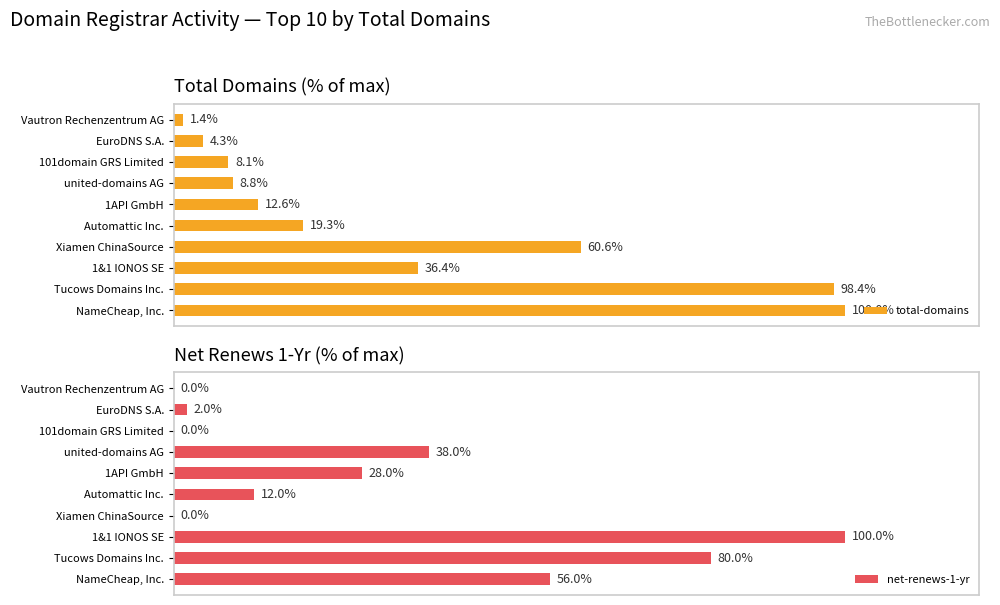

At which label is total-domains closest to 50?

Xiamen ChinaSource